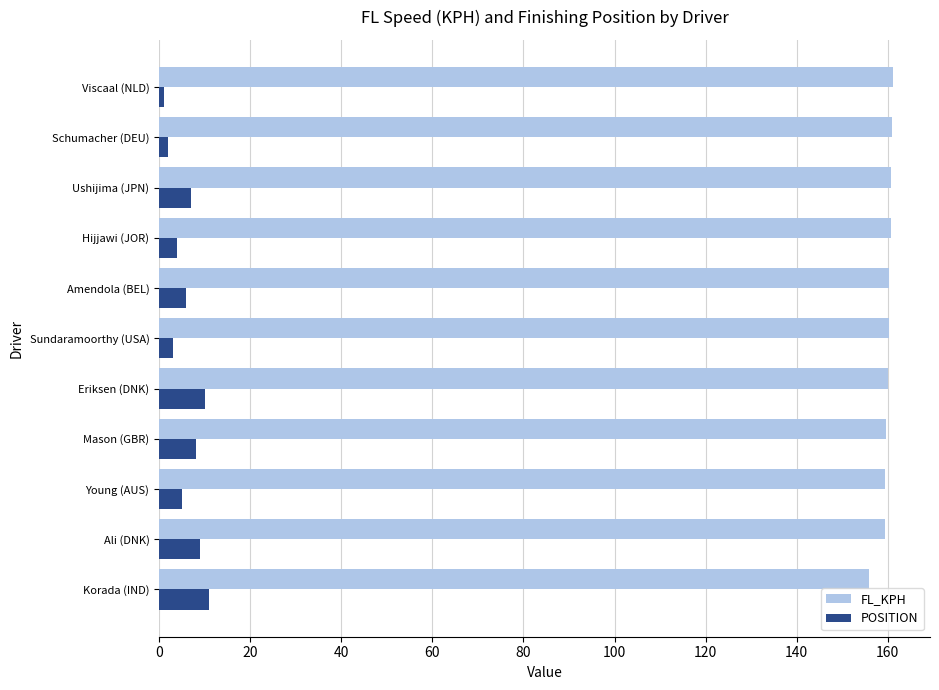

Which category has the lowest value in the FL_KPH series?

Korada (IND)